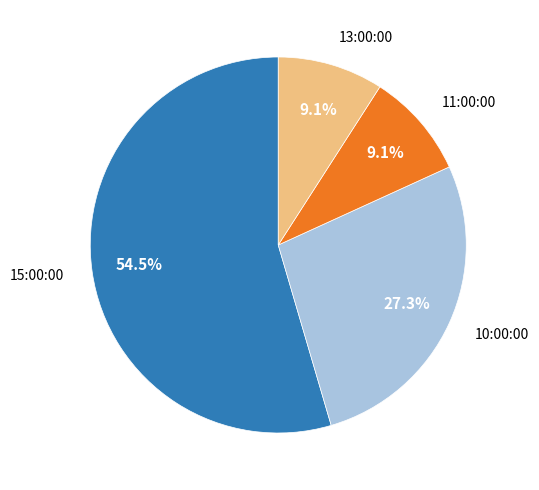

Is there any slice that represents more than half of the pie?

Yes